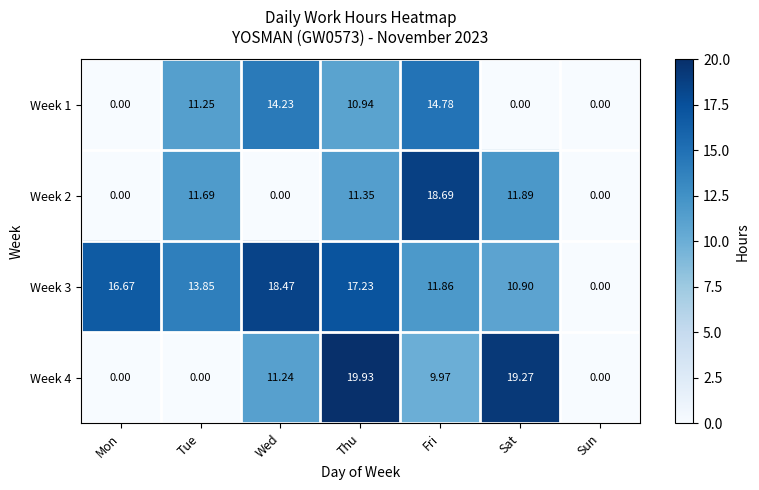

What is the maximum value shown in the chart?

19.9